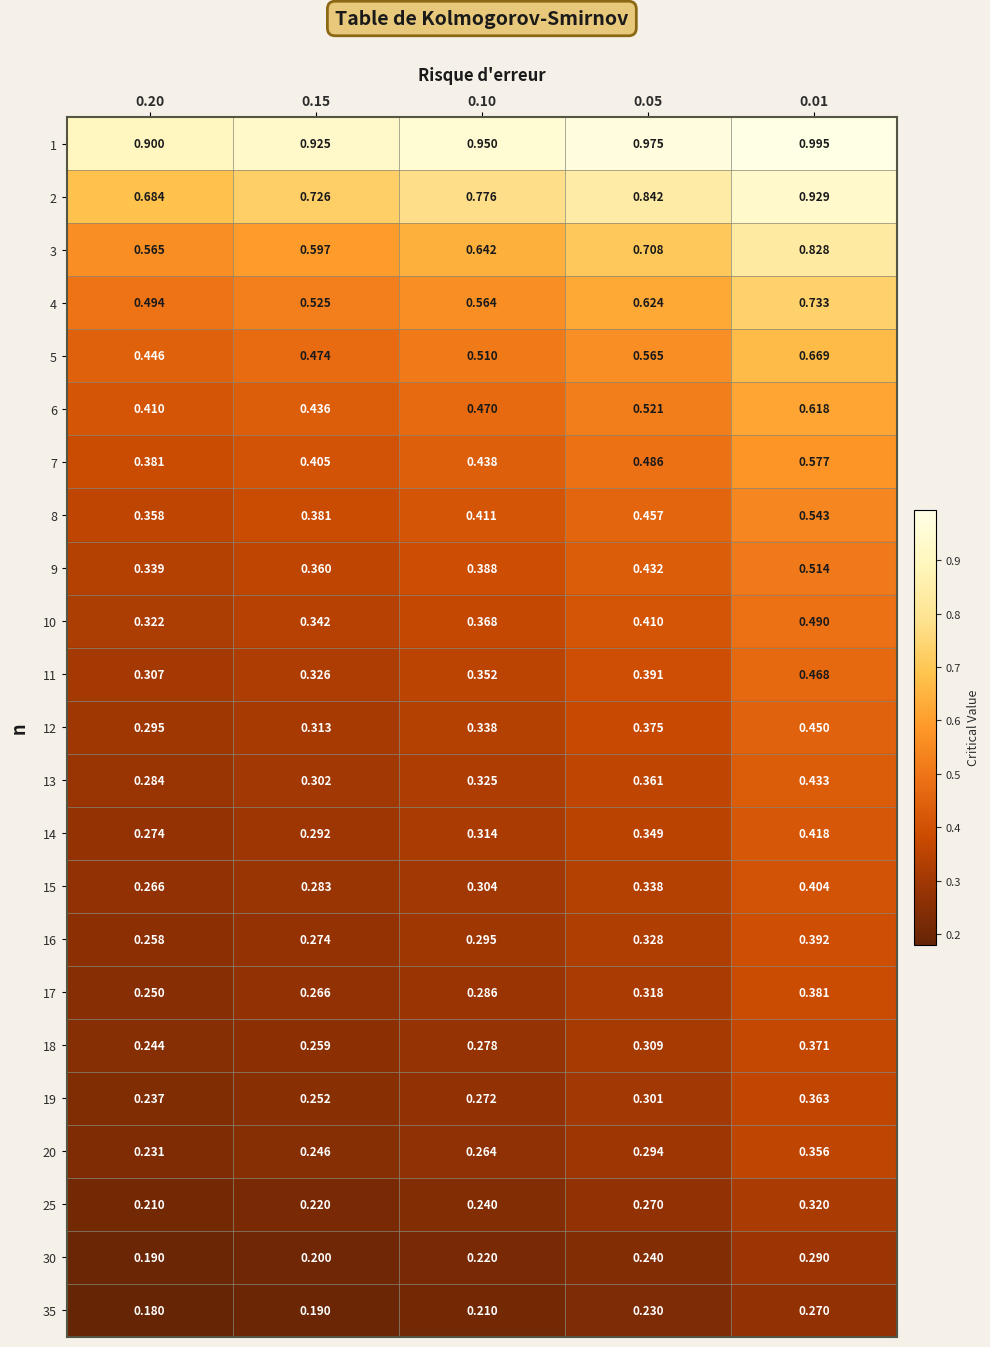

Is the value of 9 at 0.20 greater than the value of 17 at 0.10?

Yes